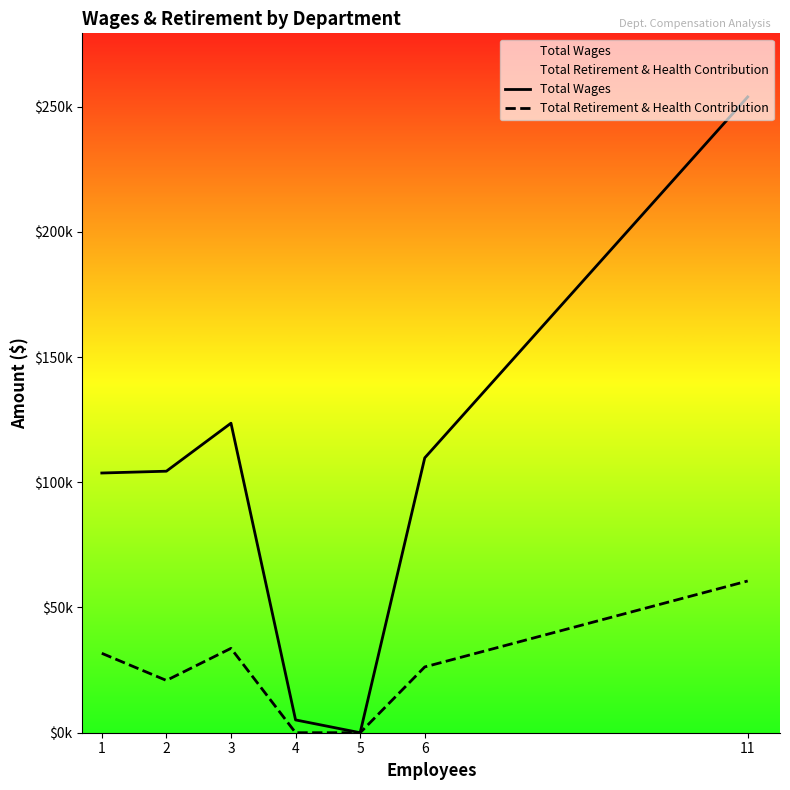

True or false: Total Wages has more than 1 interior local peaks.

False